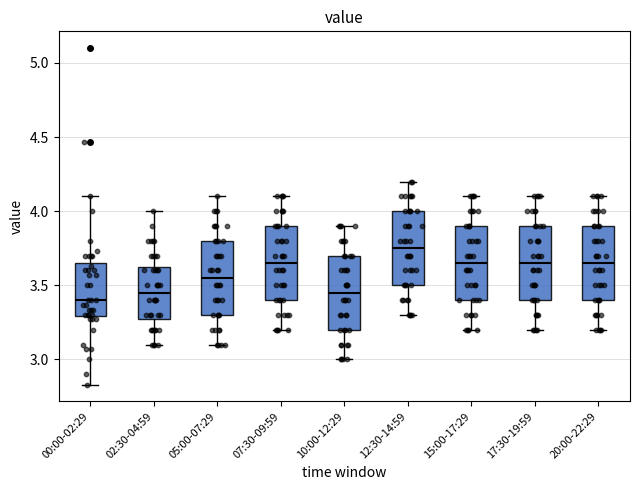

Which box has the highest median line?

12:30-14:59